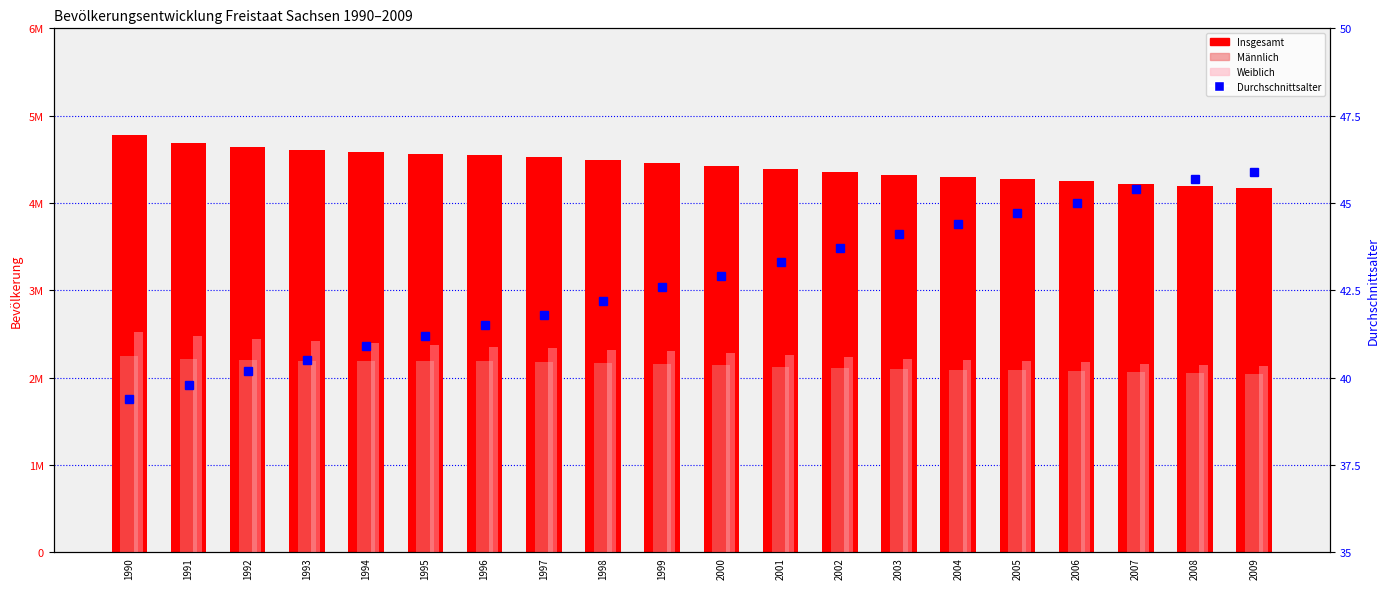

What are all the series names shown in the legend?

Insgesamt, Männlich, Weiblich, Durchschnittsalter